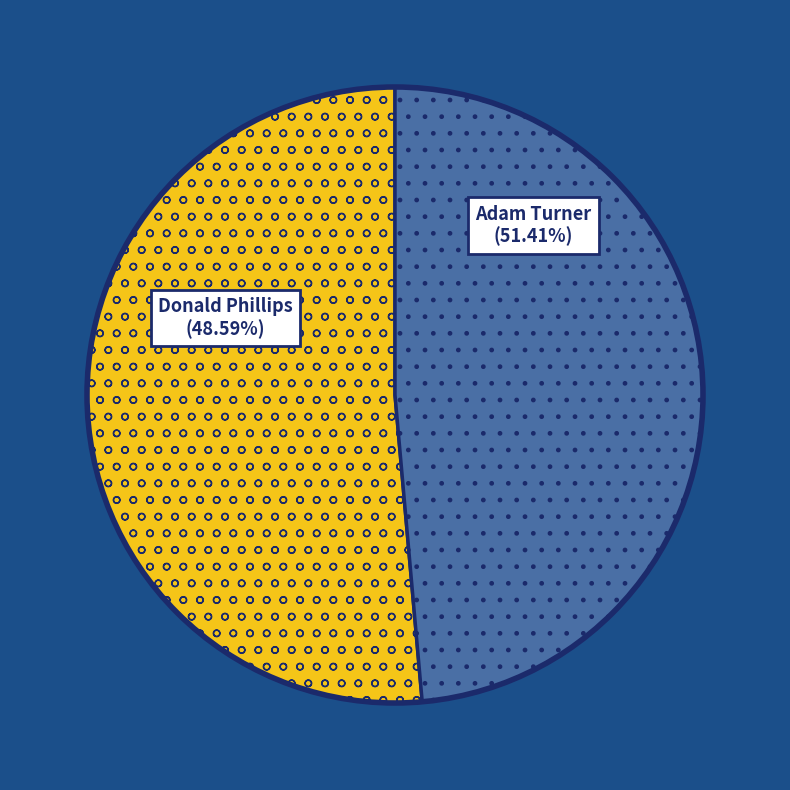

Which slice represents more than half of the pie?

Adam Turner